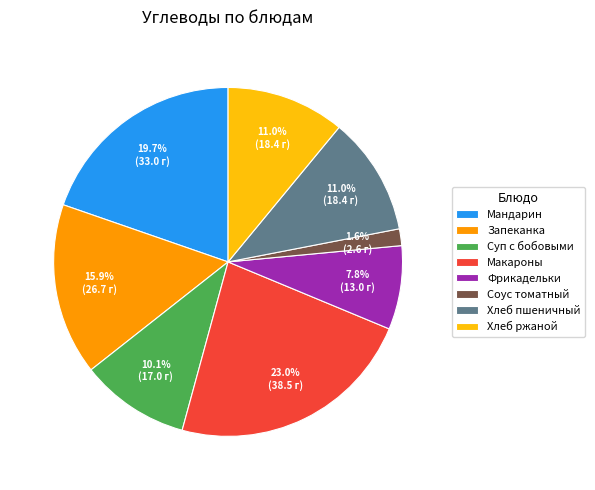

Is it true that Суп с бобовыми is 10% of the pie?

True